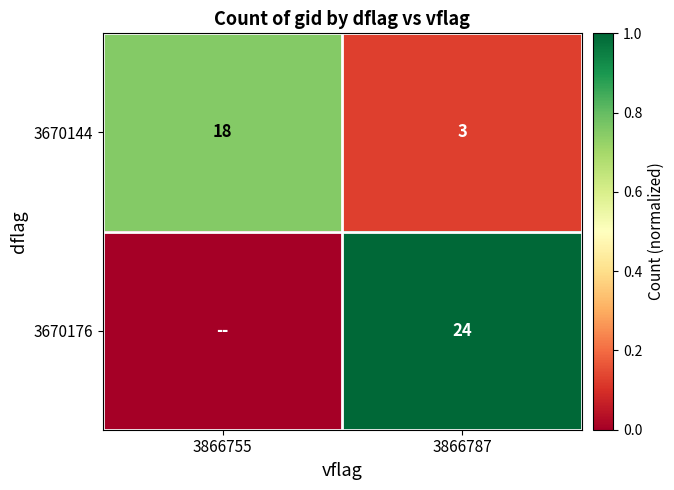

Which category has the lowest value across all series?

3866755